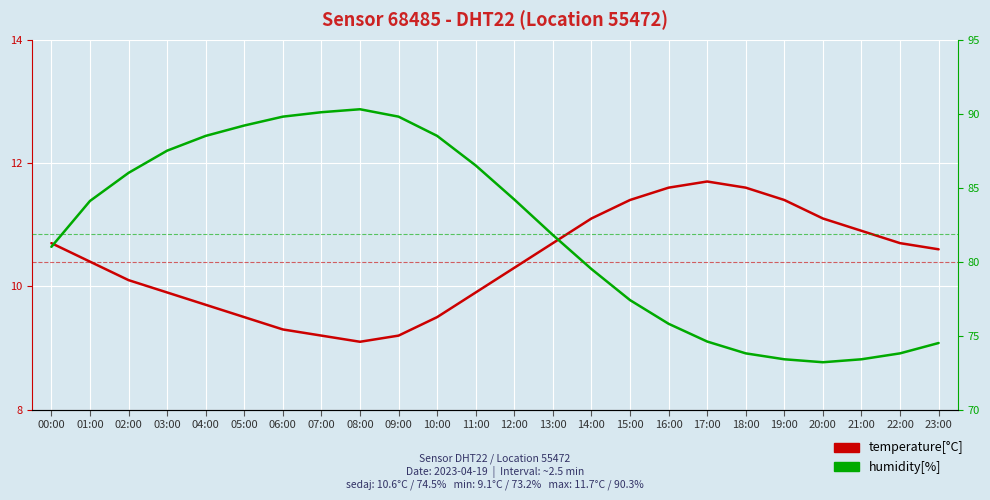

True or false: humidity[%] has a value of 73.2 at 20:00.

True